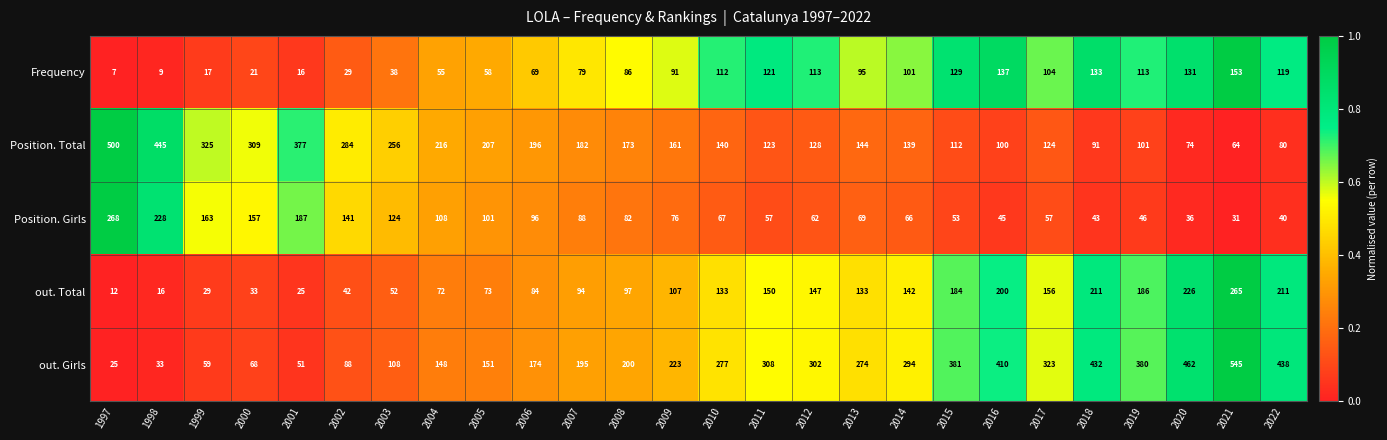

Count the number of data series in this chart.

5